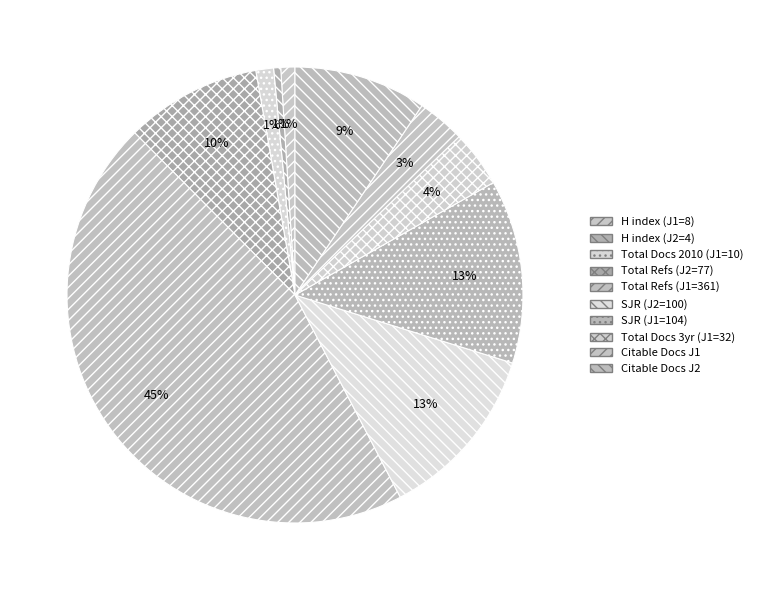

How many segments does this pie chart have?

10